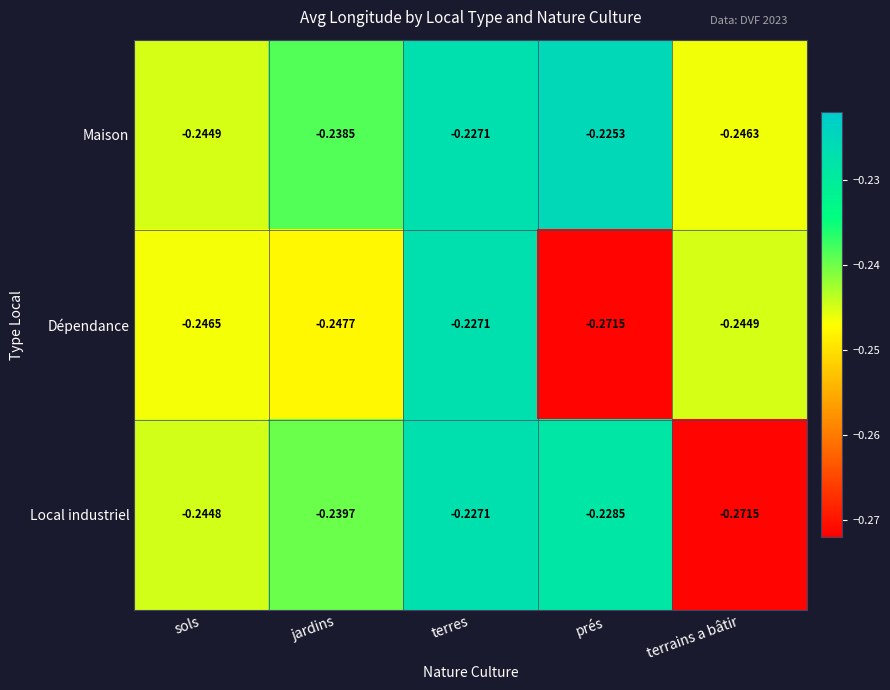

At which label is Maison closest to 0?

prés